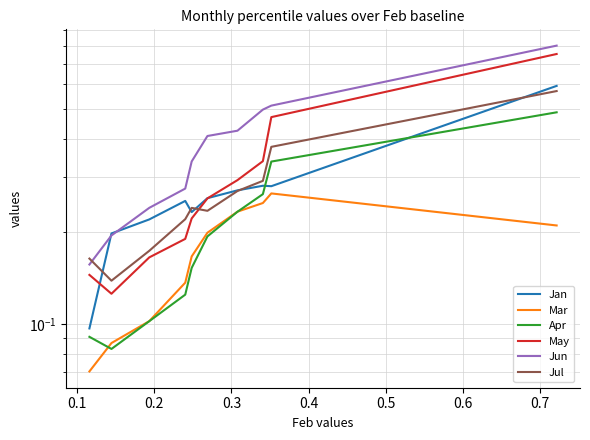

What is the average value of the Apr series?

0.2